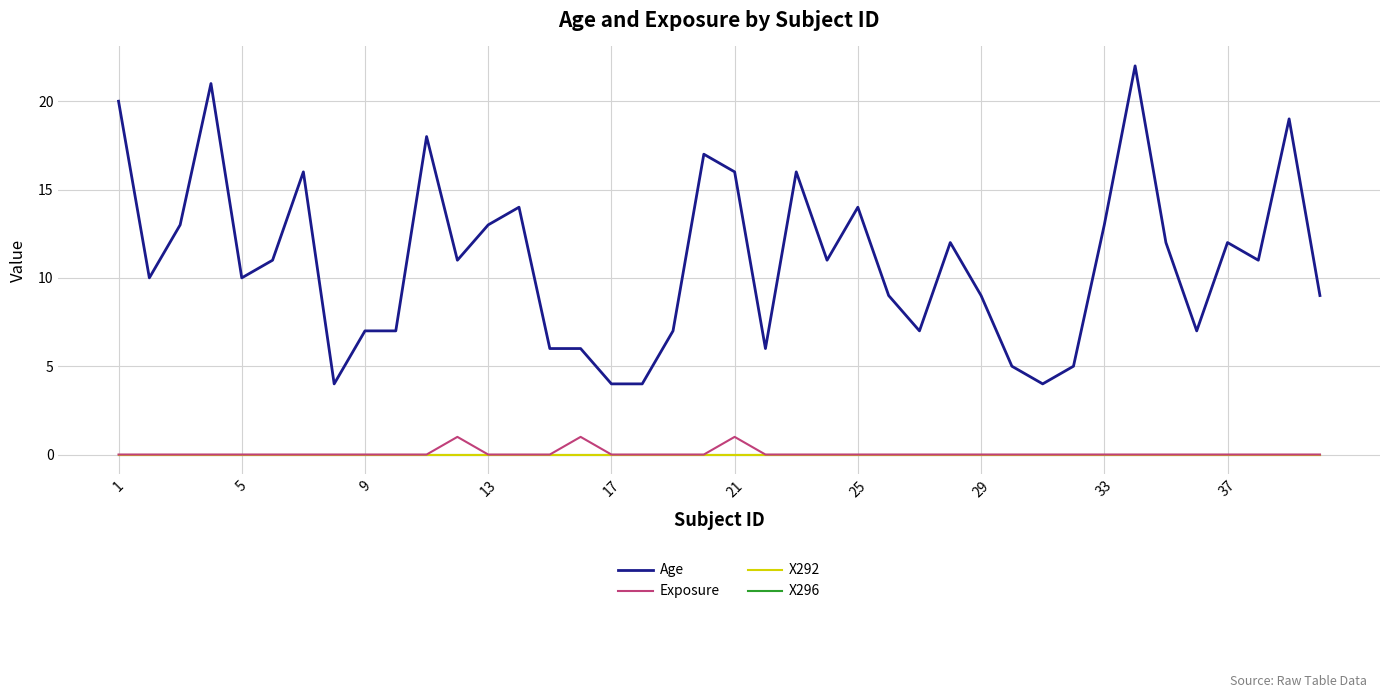

Which category has the highest value in the X292 series?

1